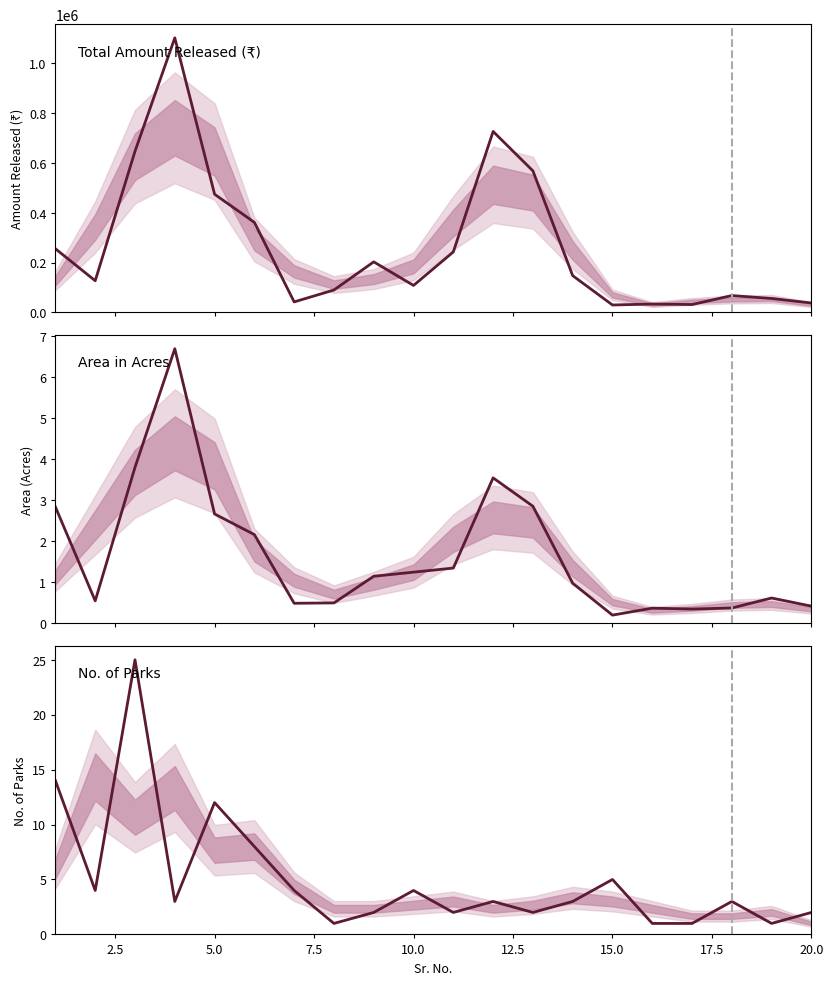

In Area in Acres, how many points are higher than both neighbors (excluding endpoints)?

4